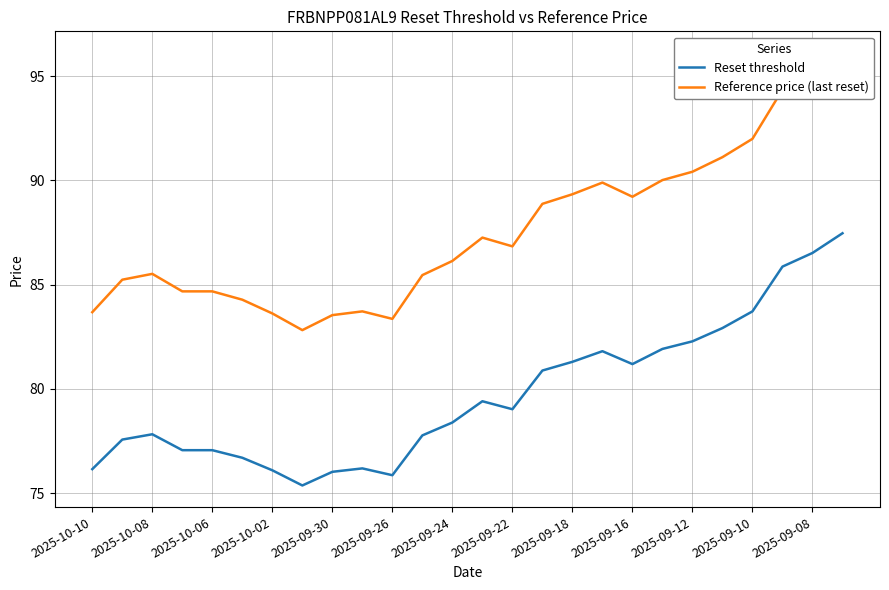

Which series has the widest spread of values?

Reference price (last reset)